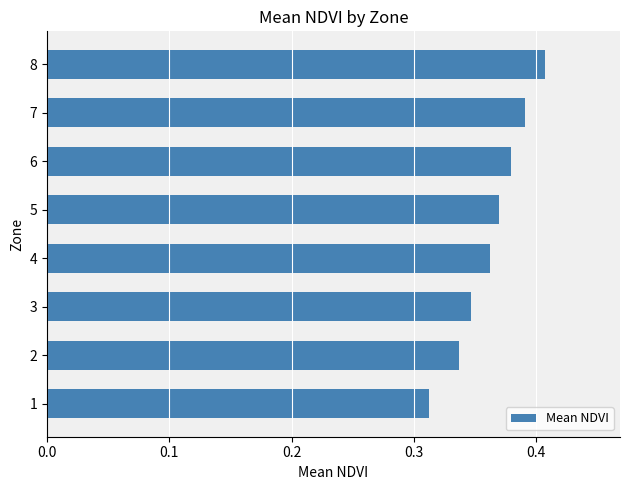

The value at 3 is 0.2. True or false?

False